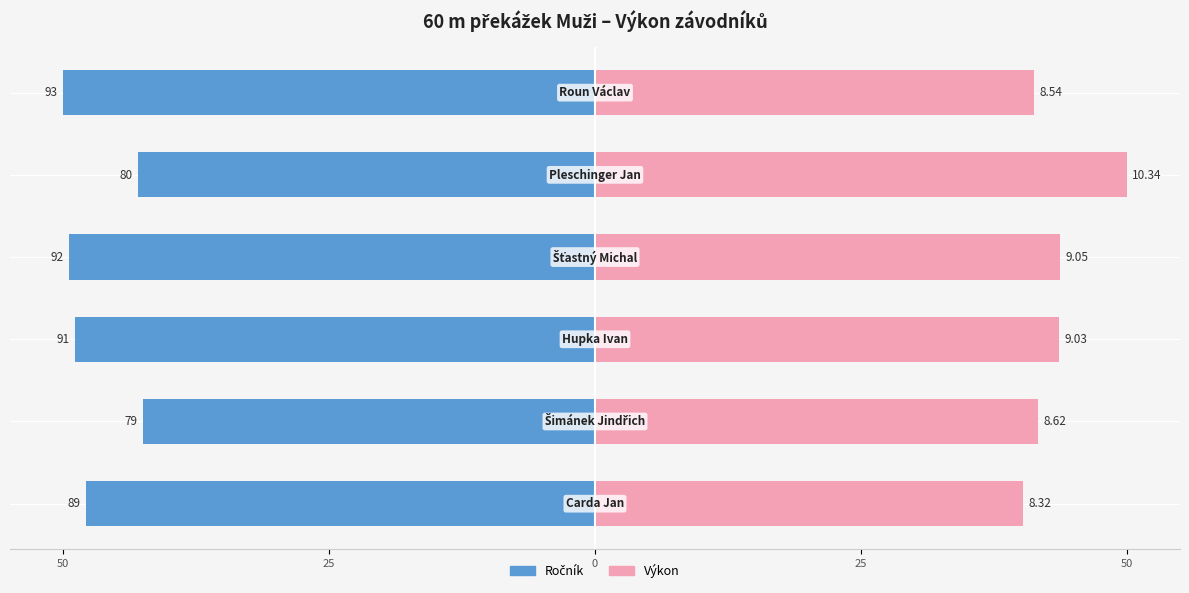

What are all the series names shown in the legend?

Ročník, Výkon